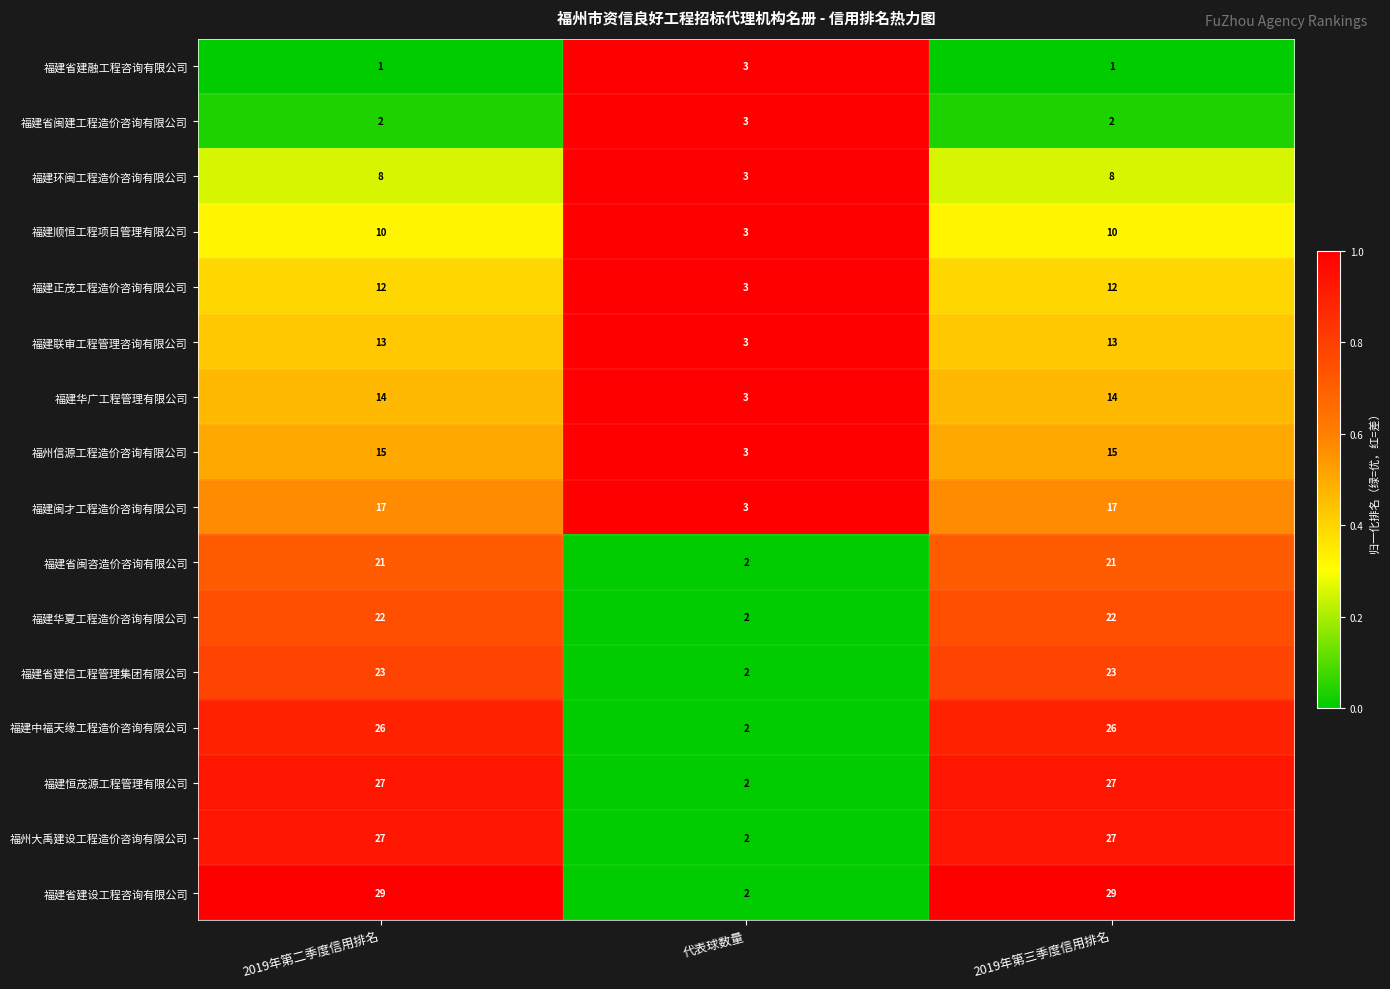

The value of 福建省闽咨造价咨询有限公司 at 2019年第三季度信用排名 is 21. True or false?

True